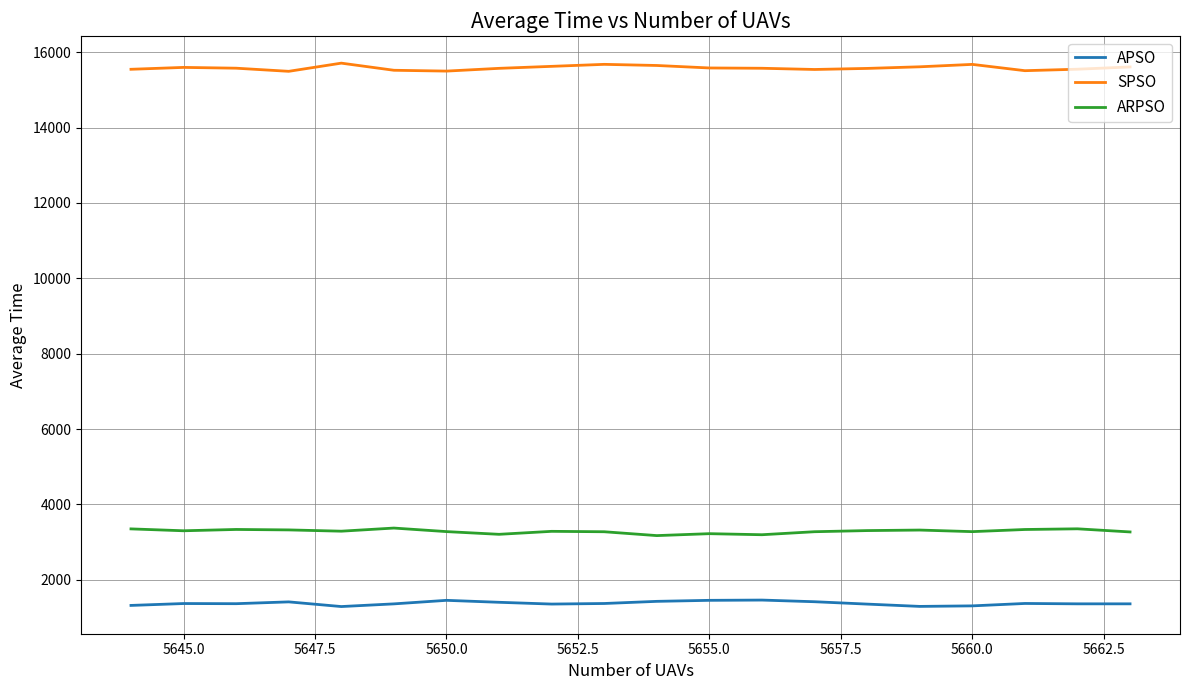

What is the greatest value displayed?

15711